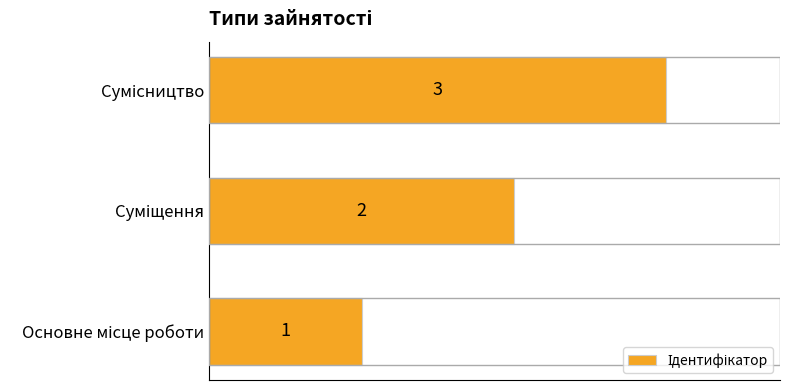

Count the values in the range 1 to 3.

3